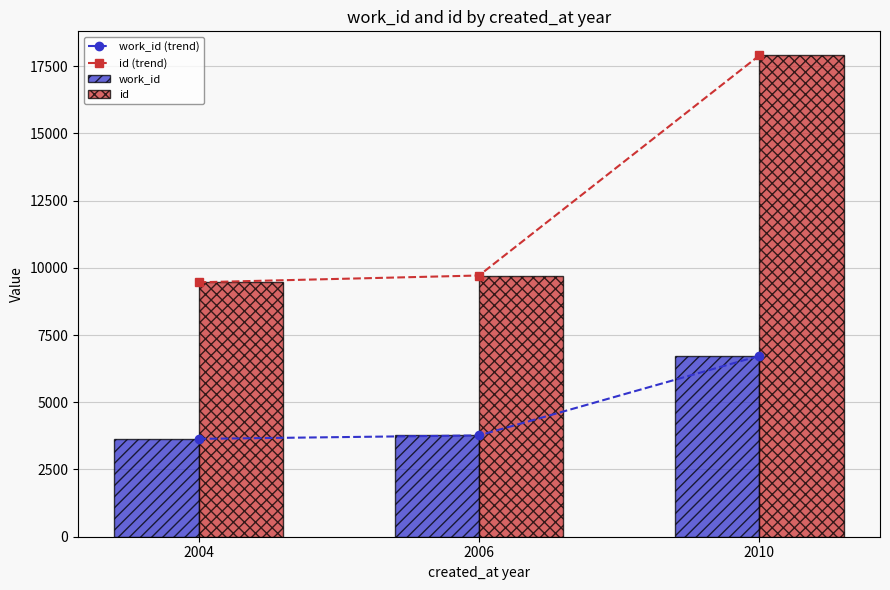

What is the total value across all series at 2006?

26960